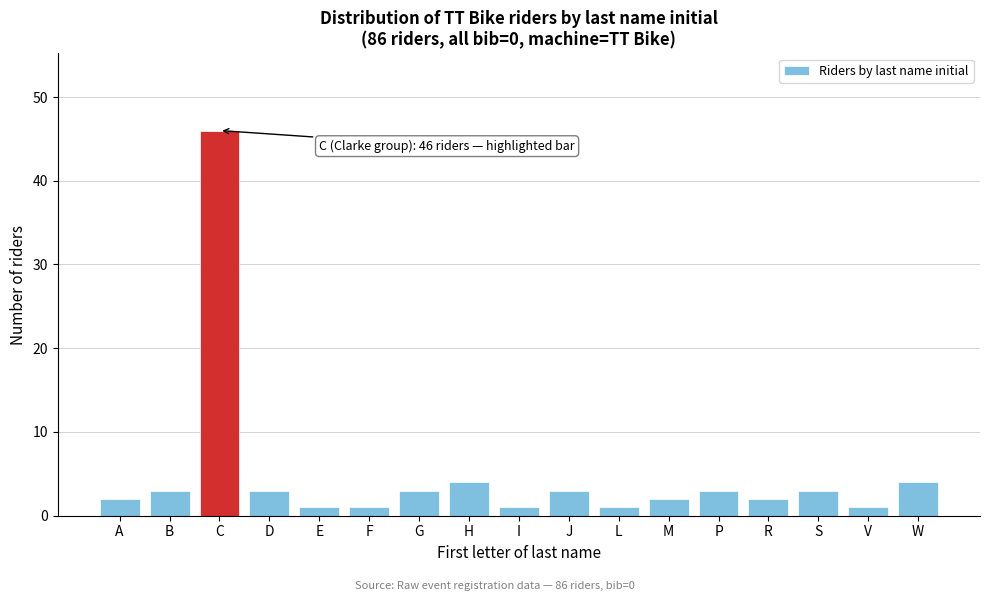

Reading left to right, list all the values displayed in this chart.

A=2	B=3	C=46	D=3	E=1	F=1	G=3	H=4	I=1	J=3	L=1	M=2	P=3	R=2	S=3	V=1	W=4